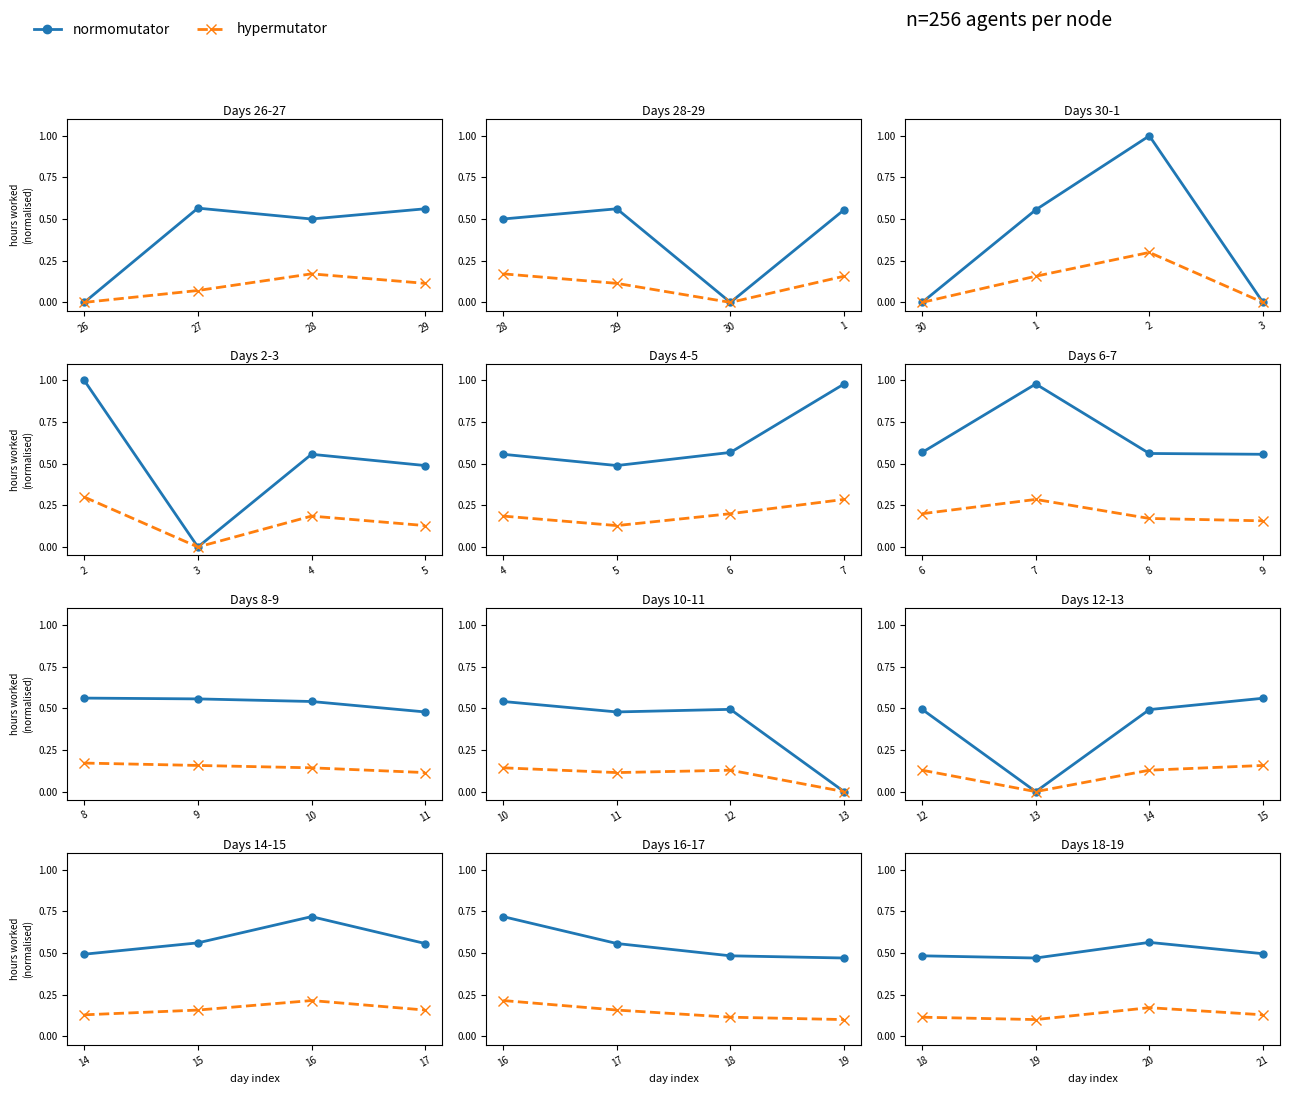

The hypermutator series shows 0.2 at 28. True or false?

True